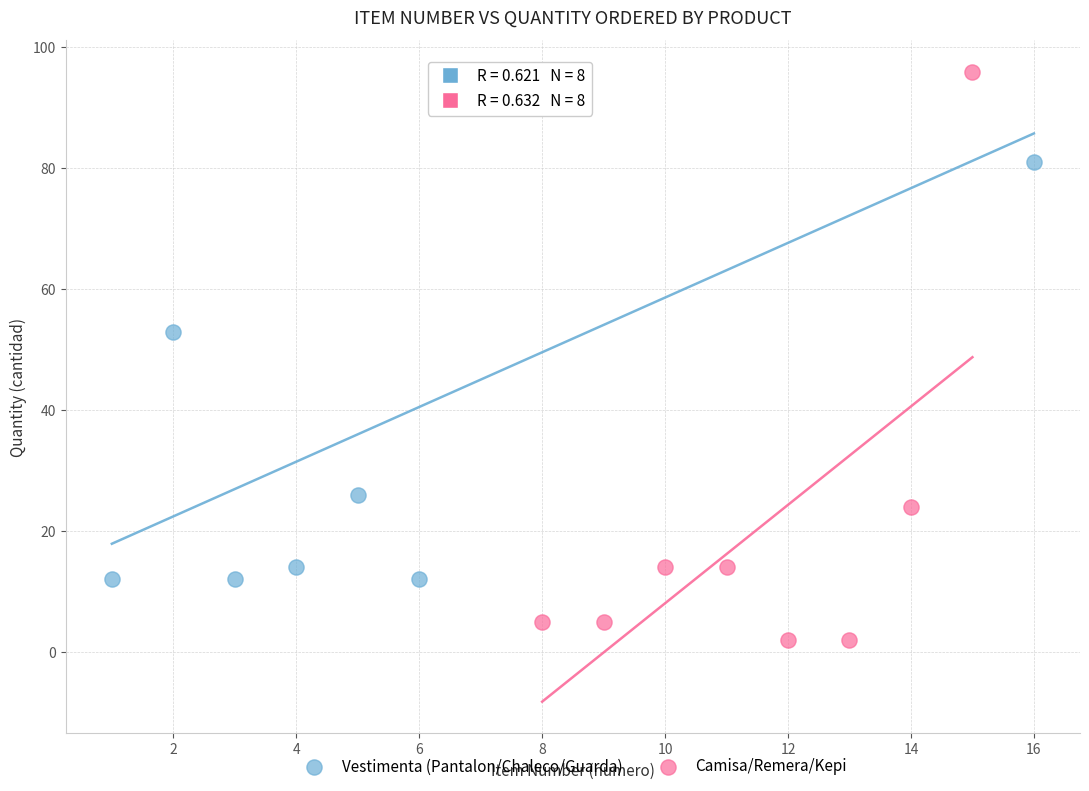

Which series has the widest spread of Y values?

Camisa/Remera/Kepi